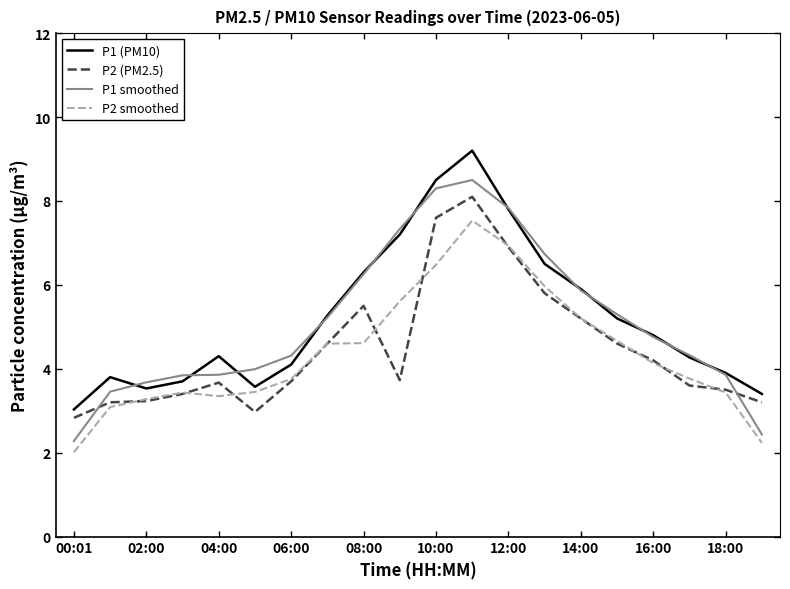

Which series has the largest range (max minus min)?

P1 smoothed